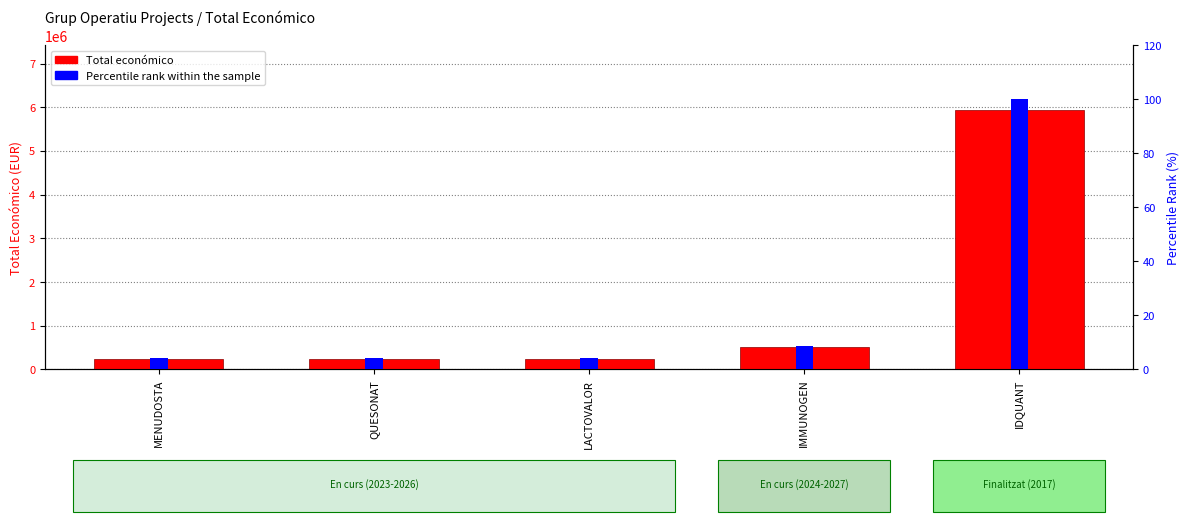

What is the maximum value for Percentile rank within the sample?

100.0